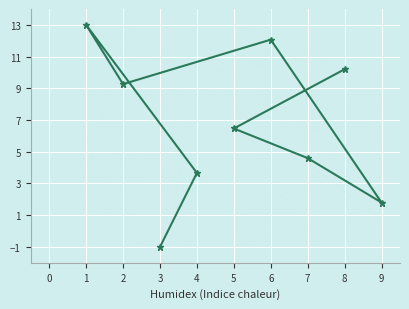

How many negative values does the col_4 series have?

1